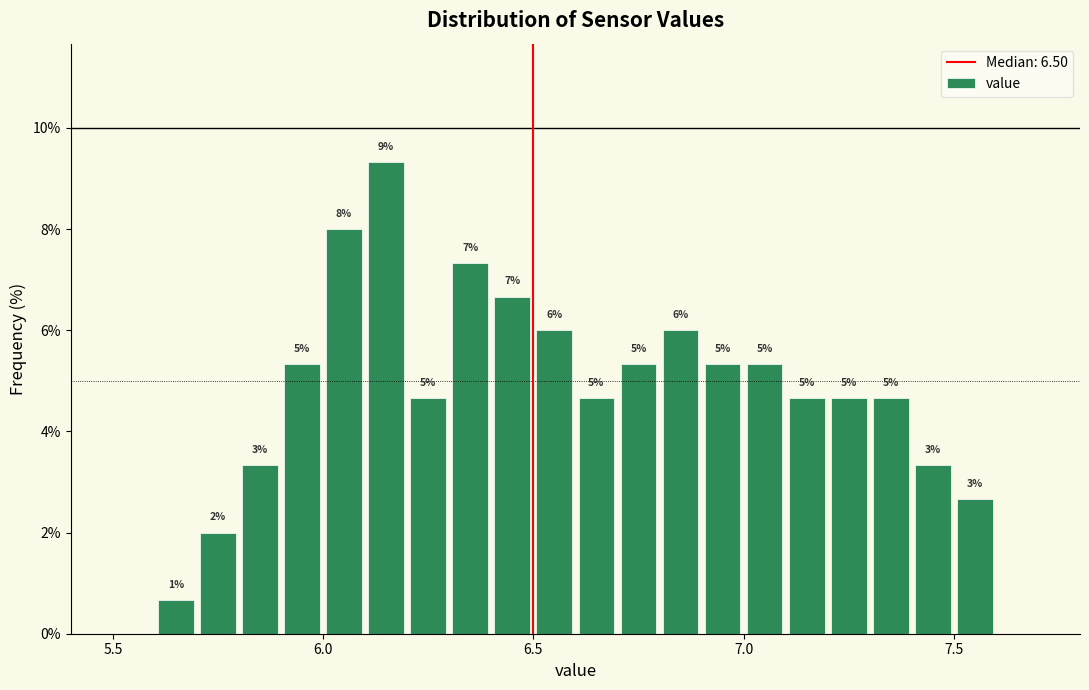

Around what value on the x-axis is the tallest bar? Give the approximate position of its centre, as read against the axis.

6.15